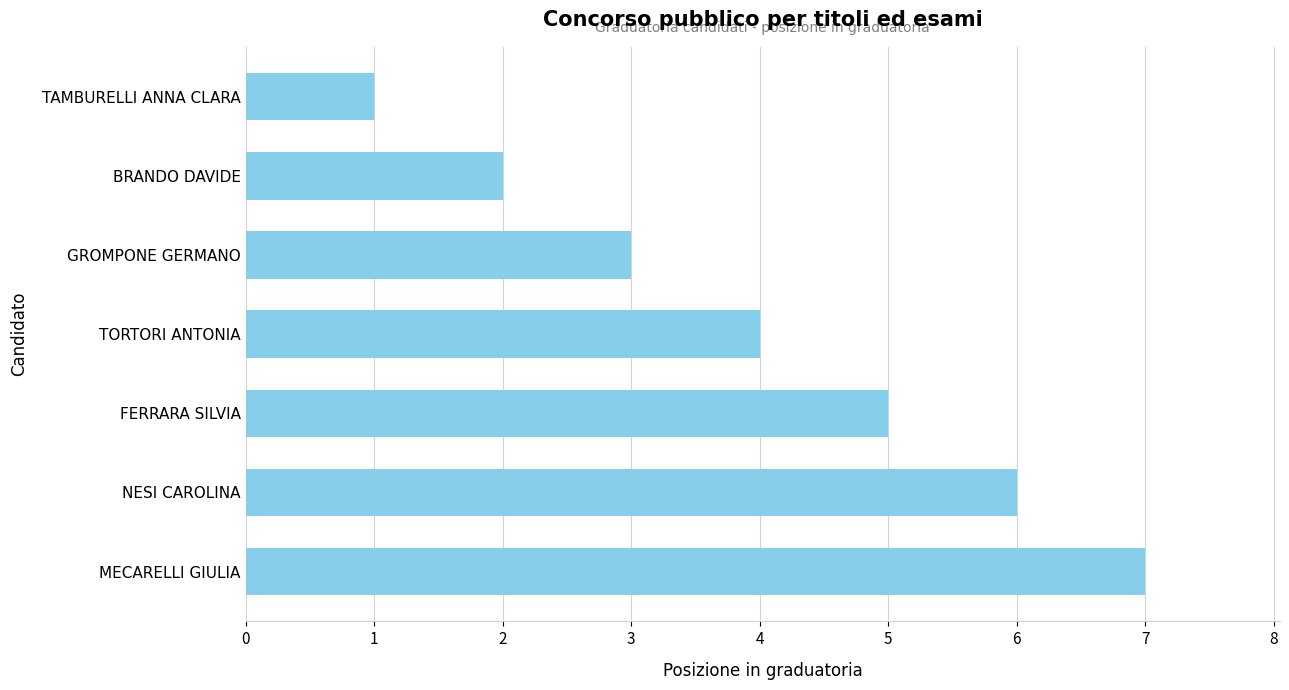

What is the average value?

4